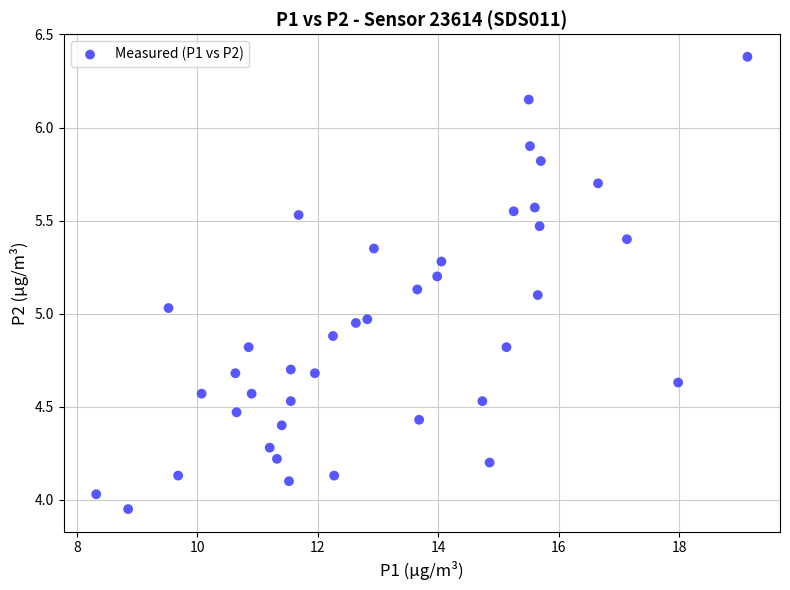

What is the range of X values (max minus min)?

10.8